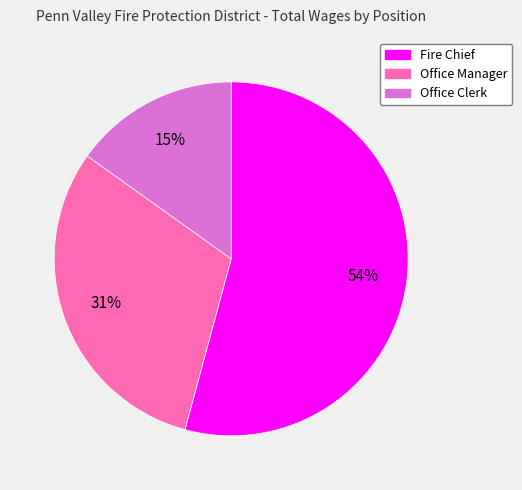

True or false: Fire Chief accounts for 54% of the total.

True